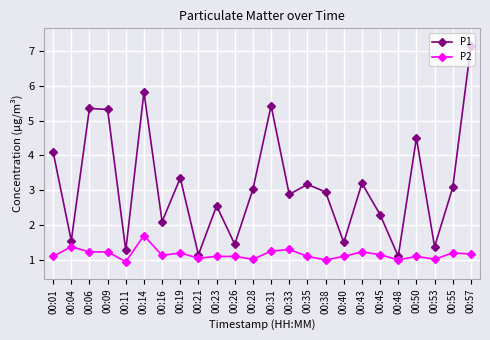

What is the difference between the second highest and second lowest values in the P2 series?

0.4